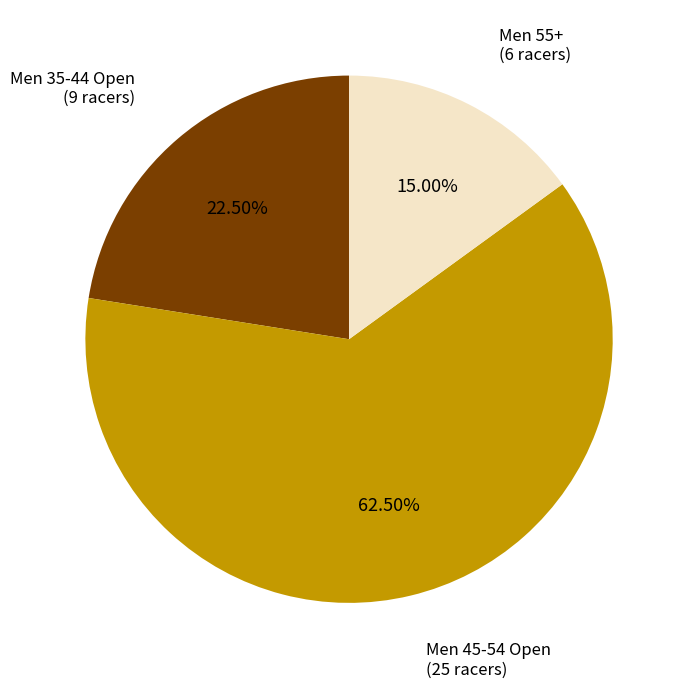

Between Men 55+ and Men 35-44 Open, which is larger?

Men 35-44 Open